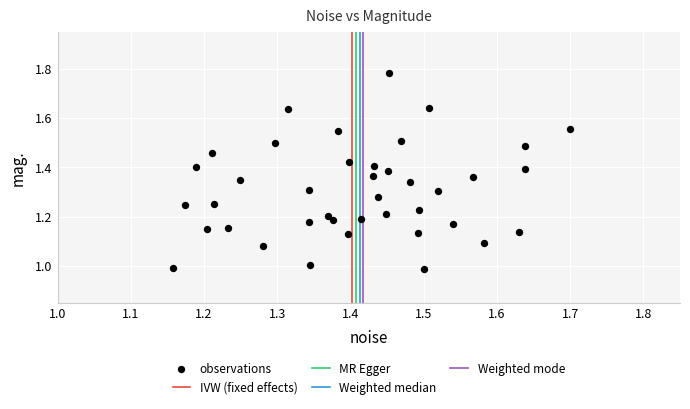

What is the range of Y values (max minus min)?

0.8